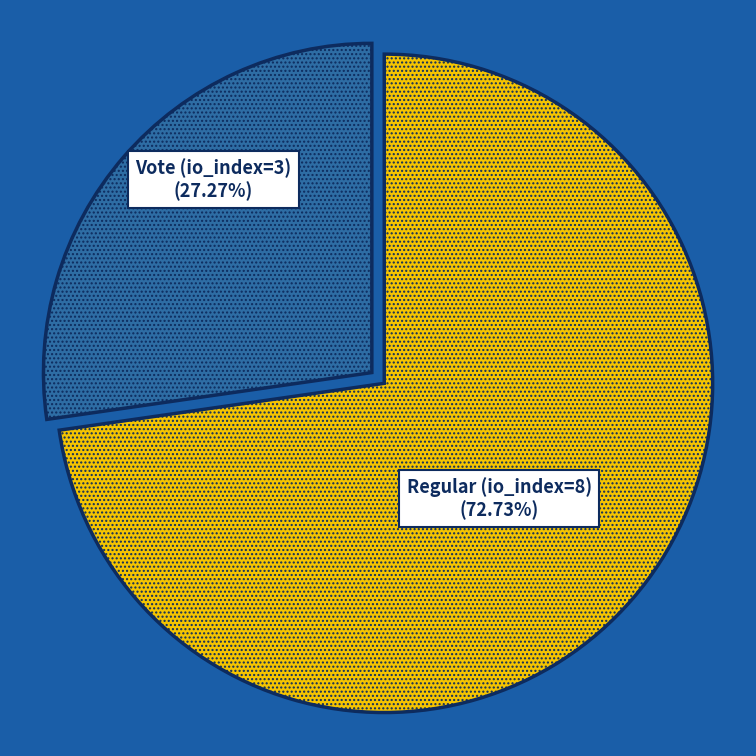

How much of the chart is everything except Vote (io_index=3)?

72.7%